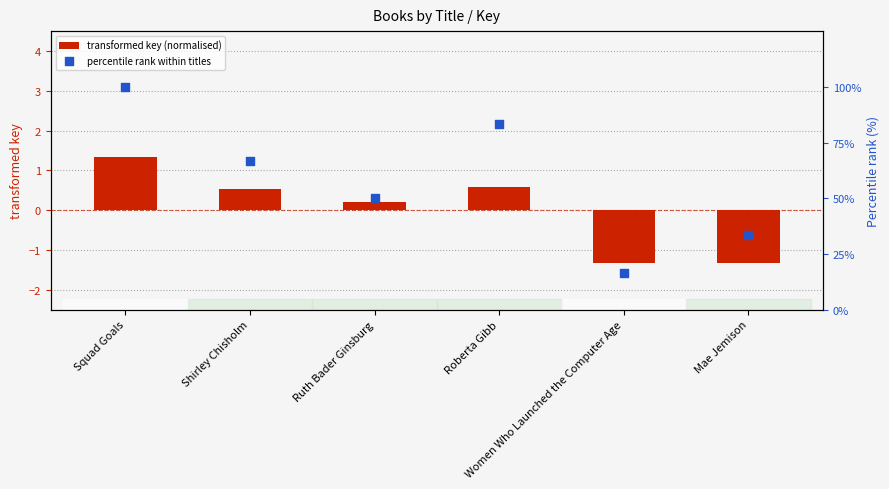

Which series reaches the minimum Y coordinate?

transformed key (normalised)